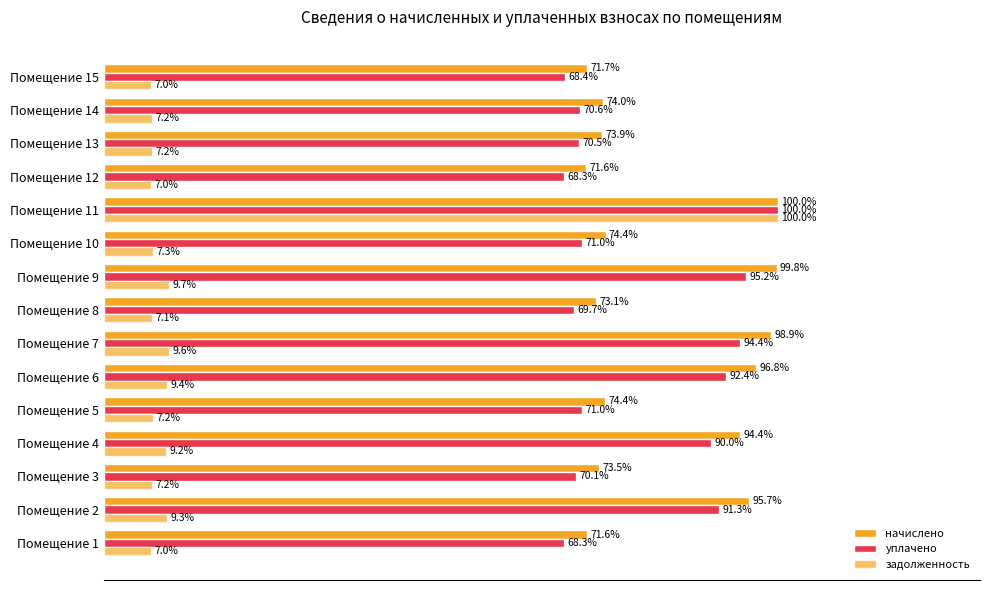

Which series has the largest total across all categories?

начислено